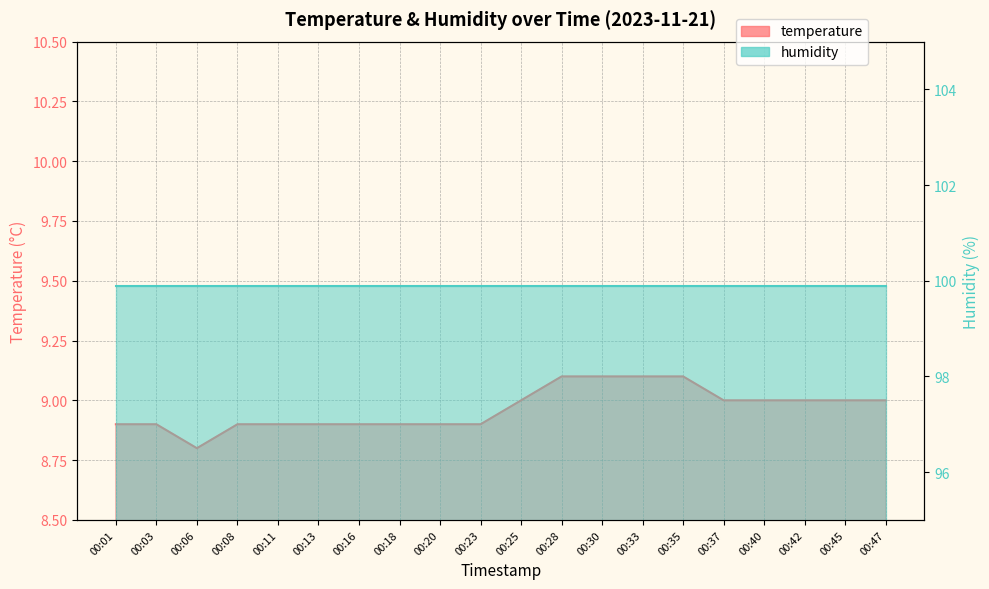

True or false: the data has more than 0 interior local peaks.

False